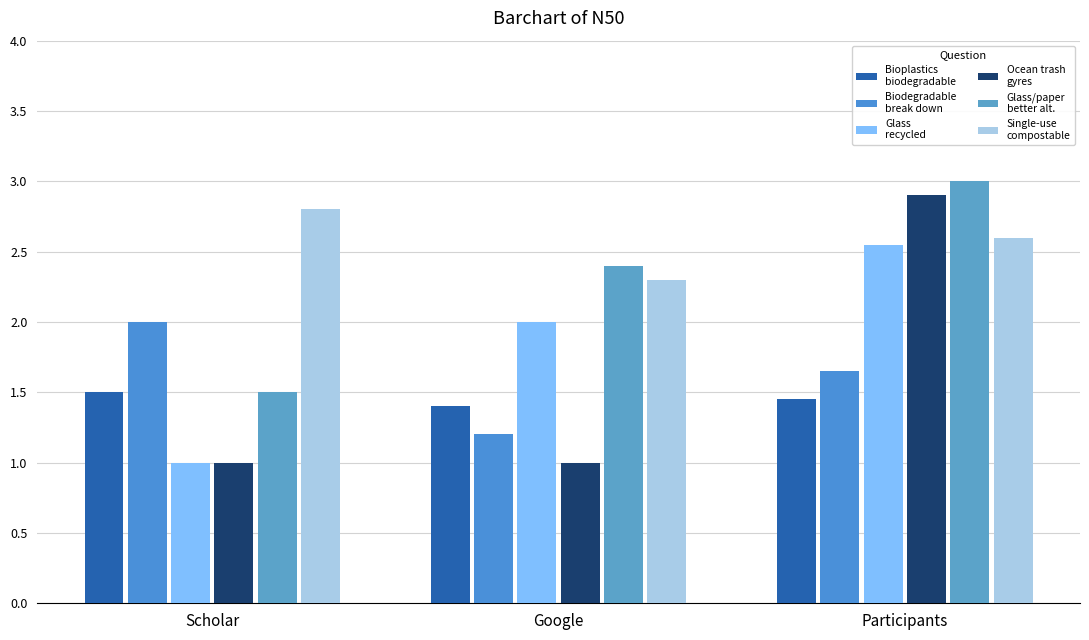

How many series are shown in this chart?

6